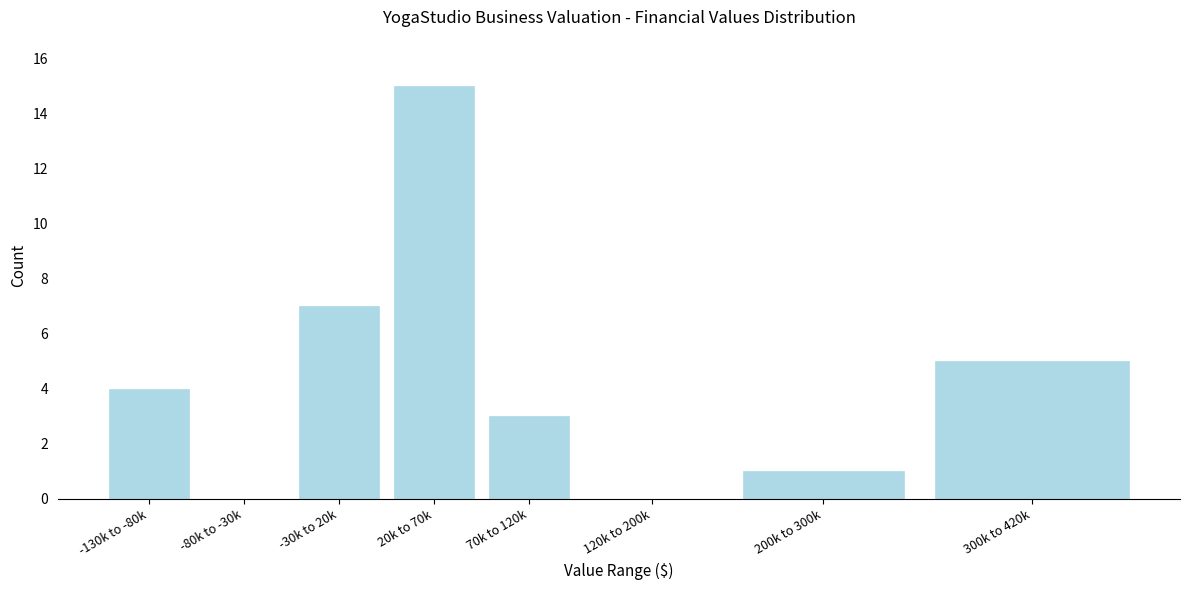

Reading left to right, transcribe all the data shown in this chart.

-130k to -80k=4	-80k to -30k=0	-30k to 20k=7	20k to 70k=15	70k to 120k=3	120k to 200k=0	200k to 300k=1	300k to 420k=5